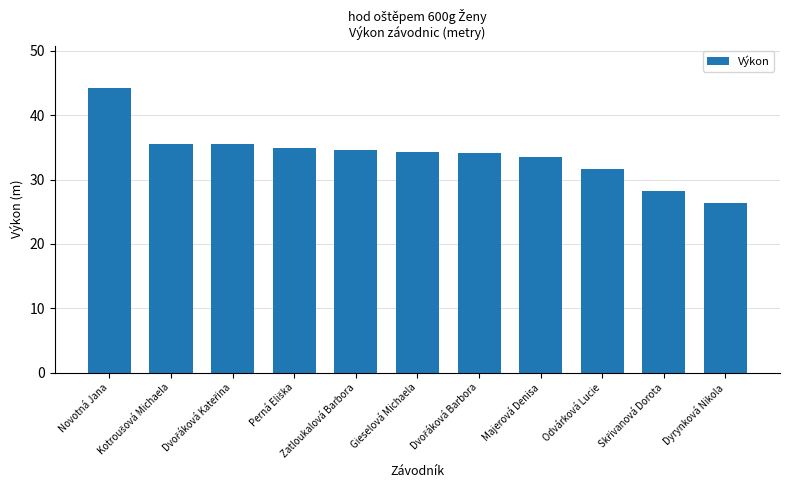

Read the value at Zatloukalová Barbora.

34.6